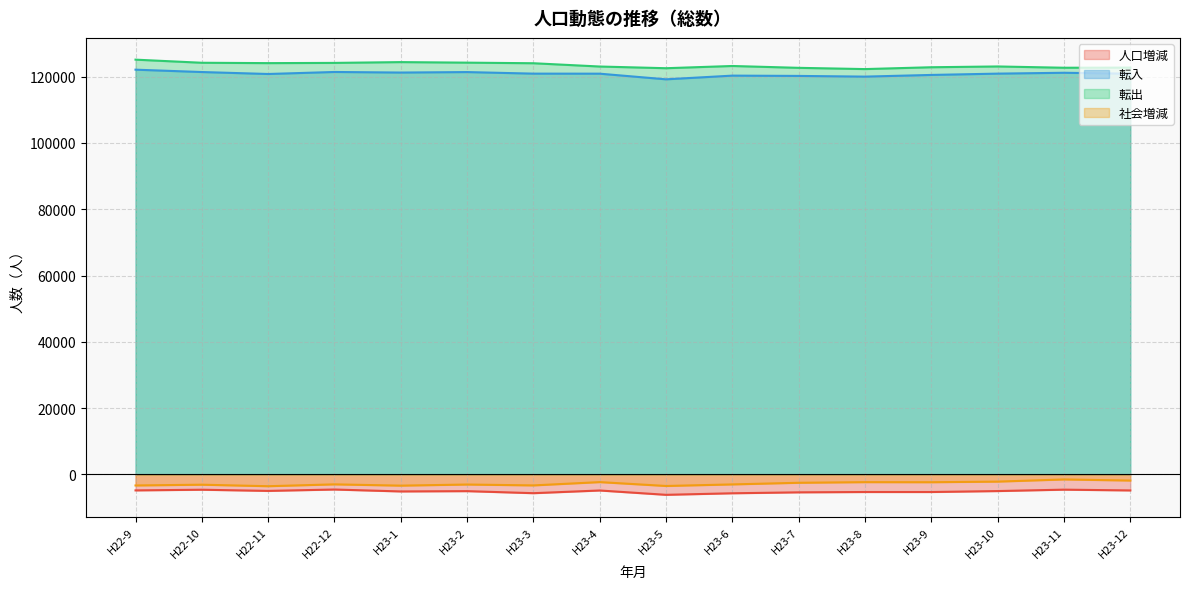

True or false: 転出 has a value of 41506 at H23-3.

False